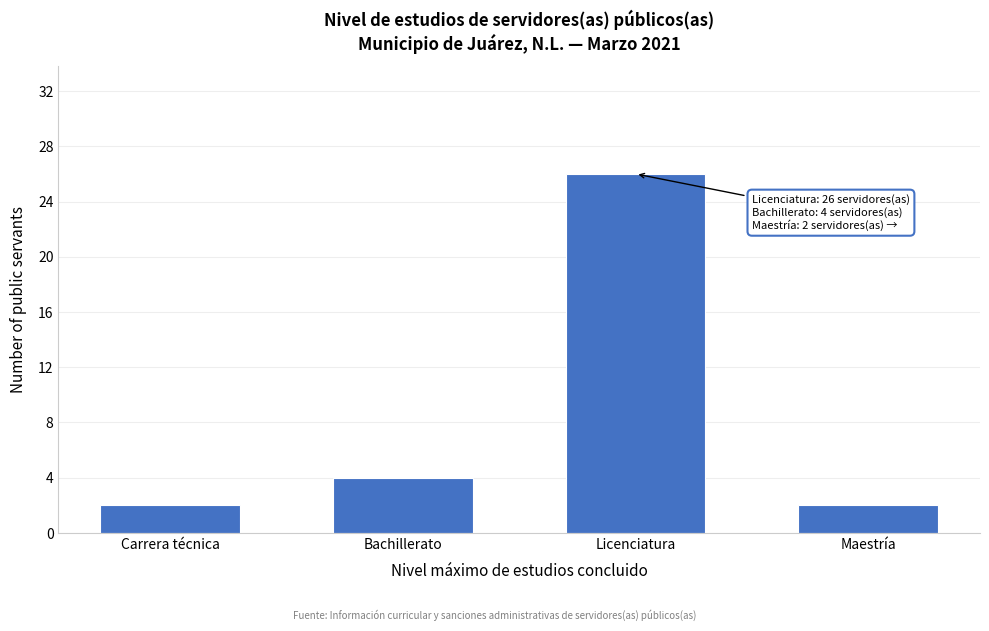

Reading left to right, transcribe all the data shown in this chart.

2	4	26	2